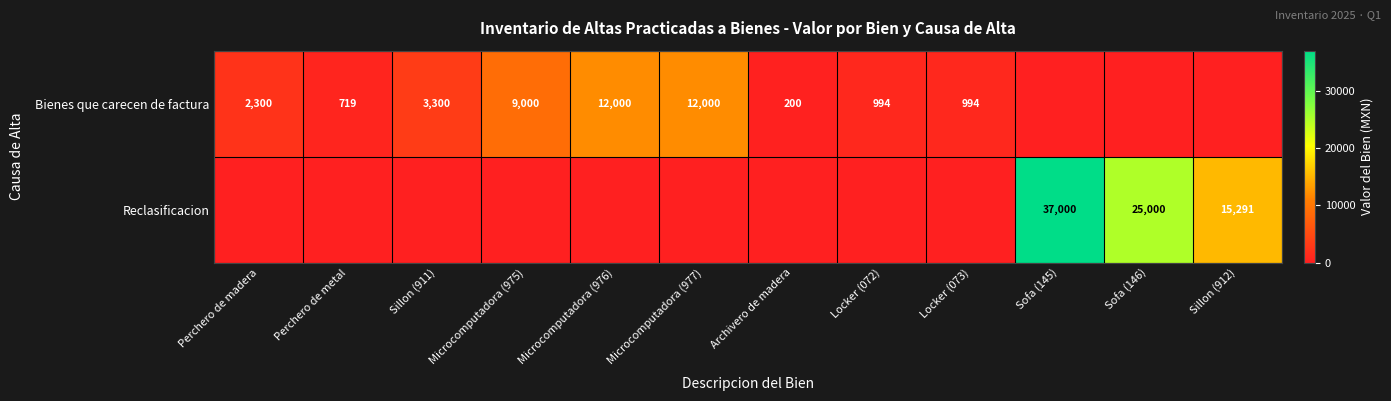

True or false: Bienes que carecen de factura has a value of 6285 at Microcomputadora (977).

False